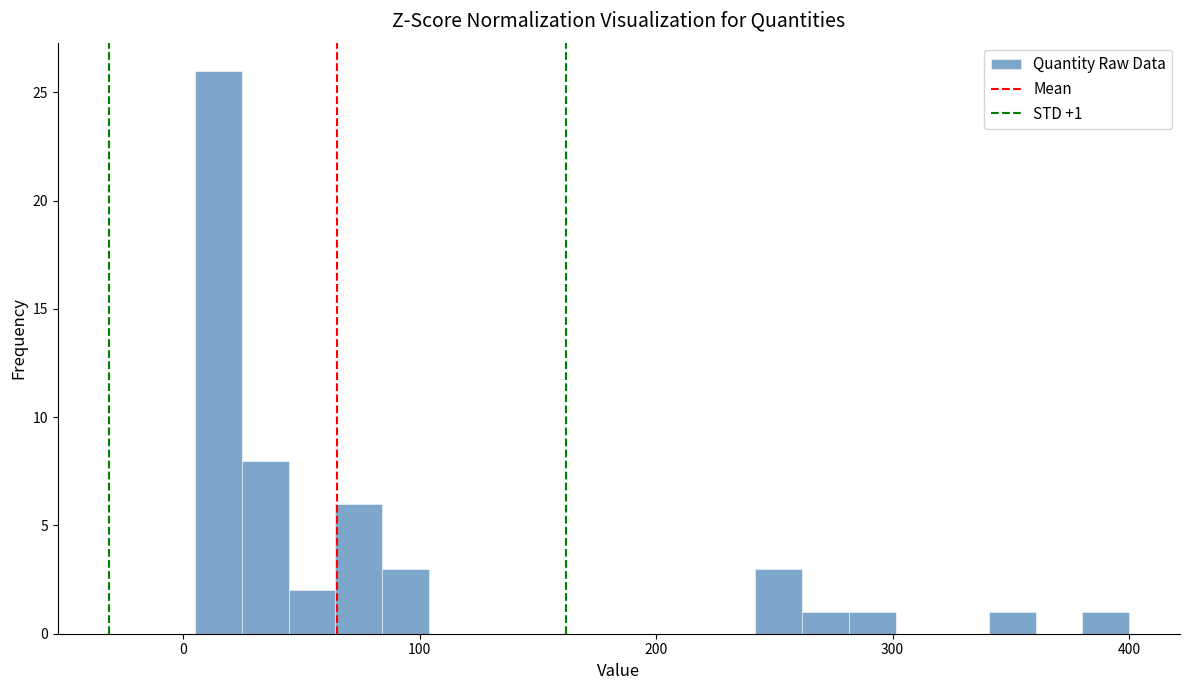

Read against the x-axis, roughly where is the centre of the tallest bar?

10